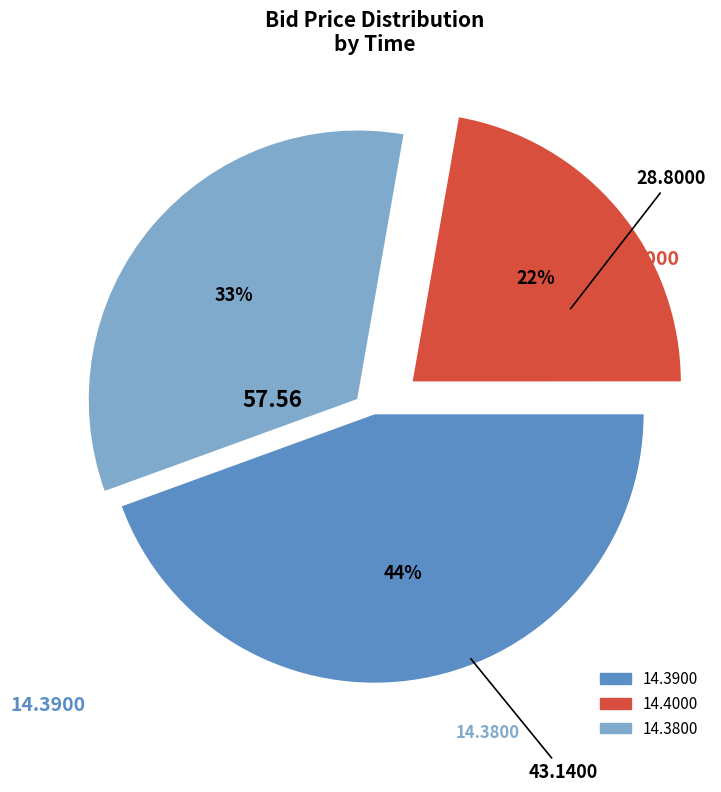

To the nearest percent, what is the difference between the largest and smallest slice percentages?

22%